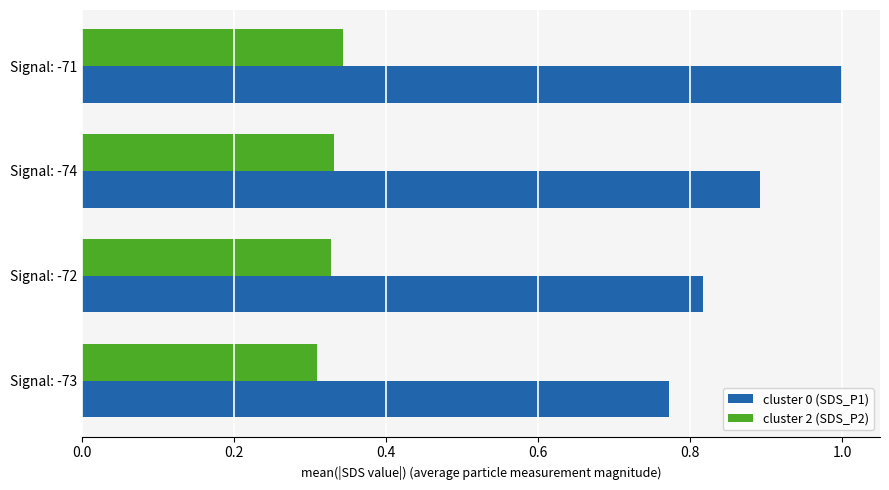

What is the difference between the highest and lowest values at Signal: -74?

0.6